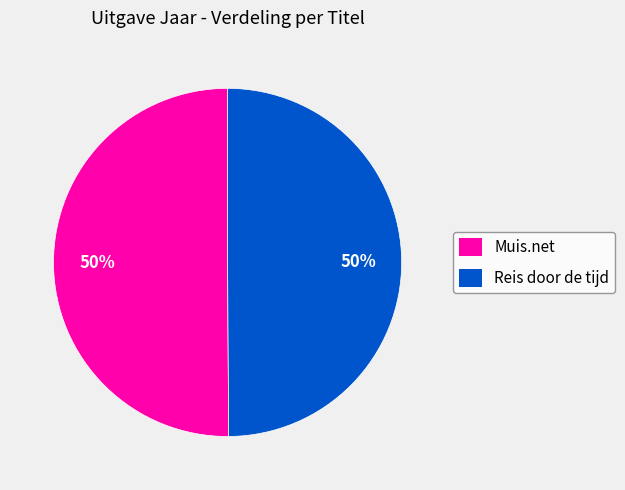

Approximately how many times larger is the value at Reis door de tijd compared to Muis.net?

1.0